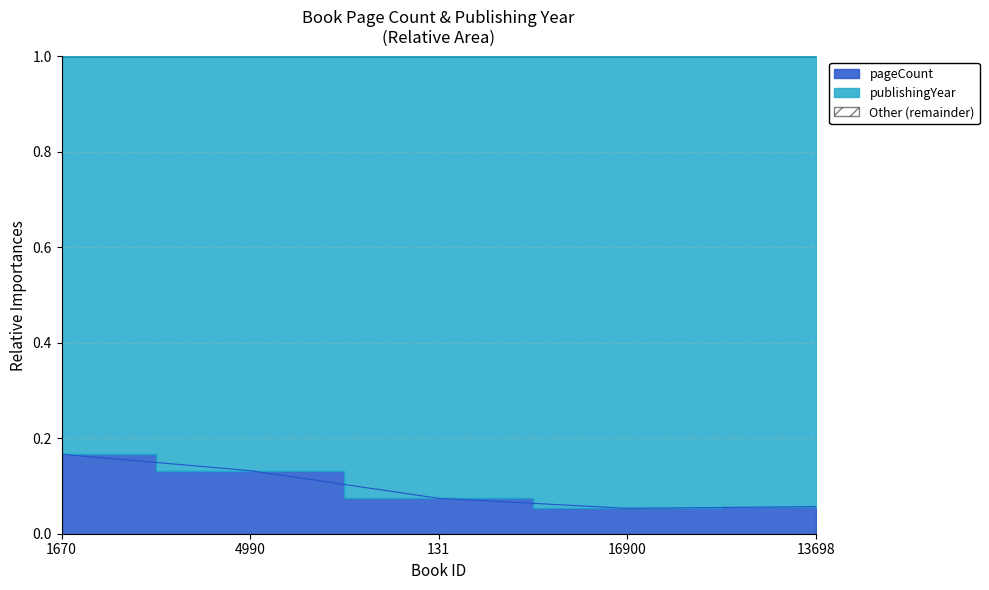

Does the chart display data point markers on the line(s)?

No